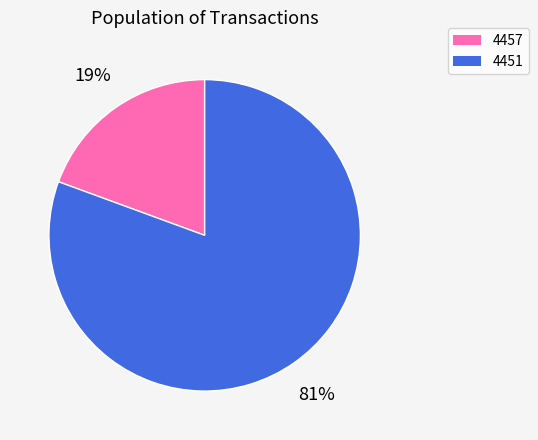

How many slices are in this pie chart?

2